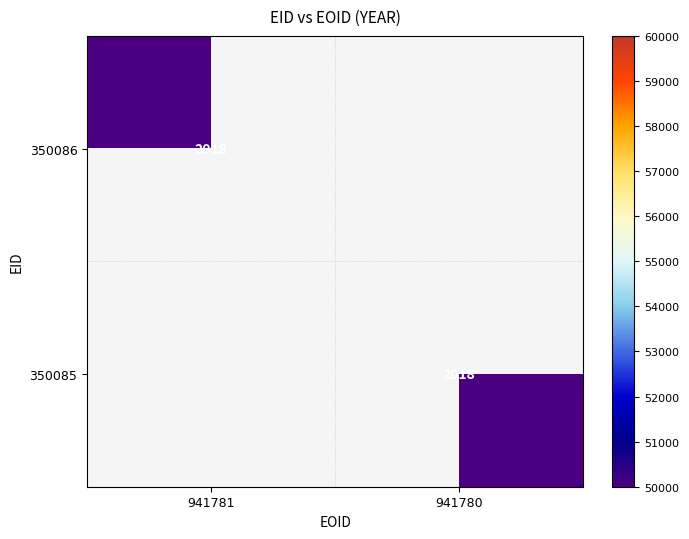

The value of 350085 at 941780 is 2018. True or false?

True